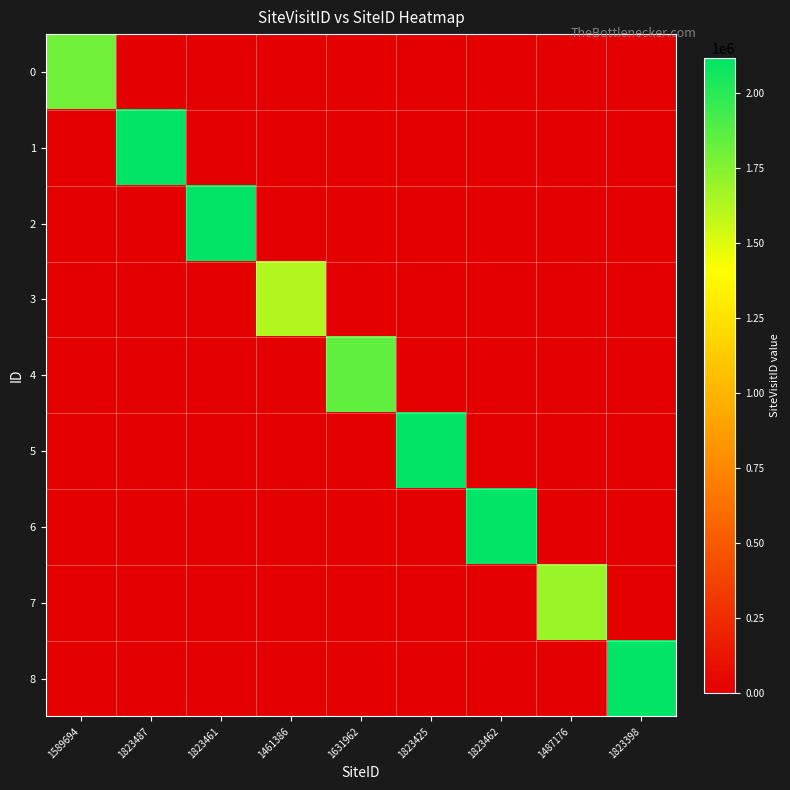

Which series has the widest spread of values?

2